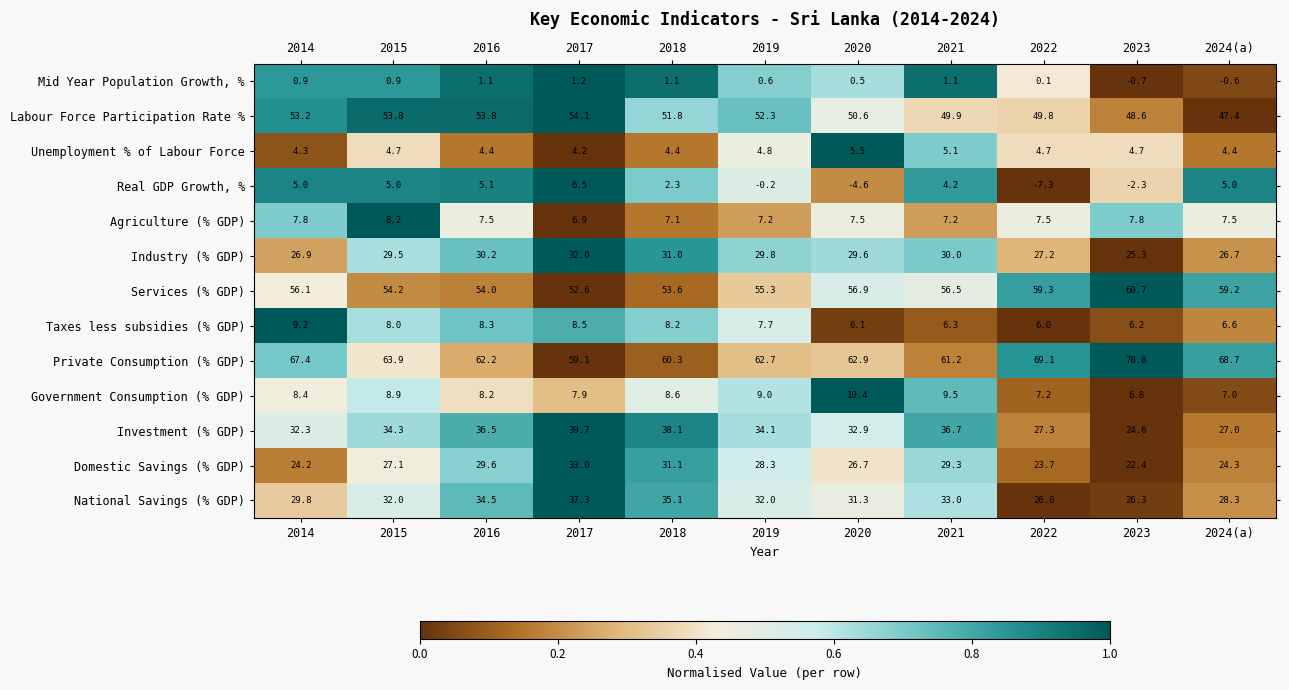

The value of Government Consumption (% GDP) at 2016 is 12.5. True or false?

False